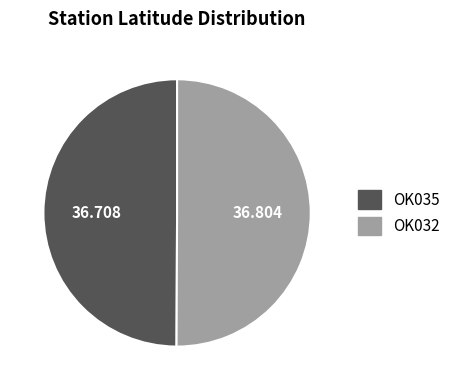

True or false: OK032 accounts for 57% of the total.

False